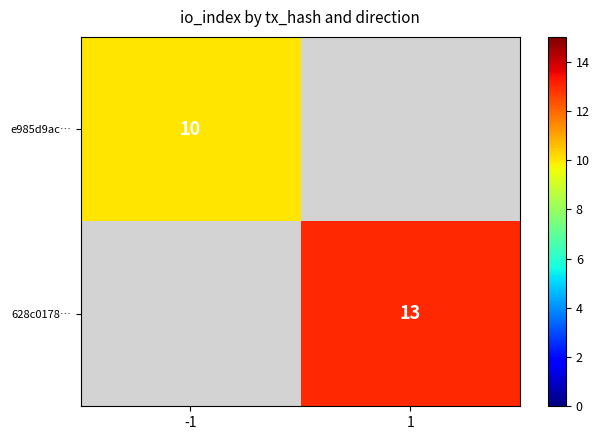

Is it true that 628c0178… equals 22 at 1?

False